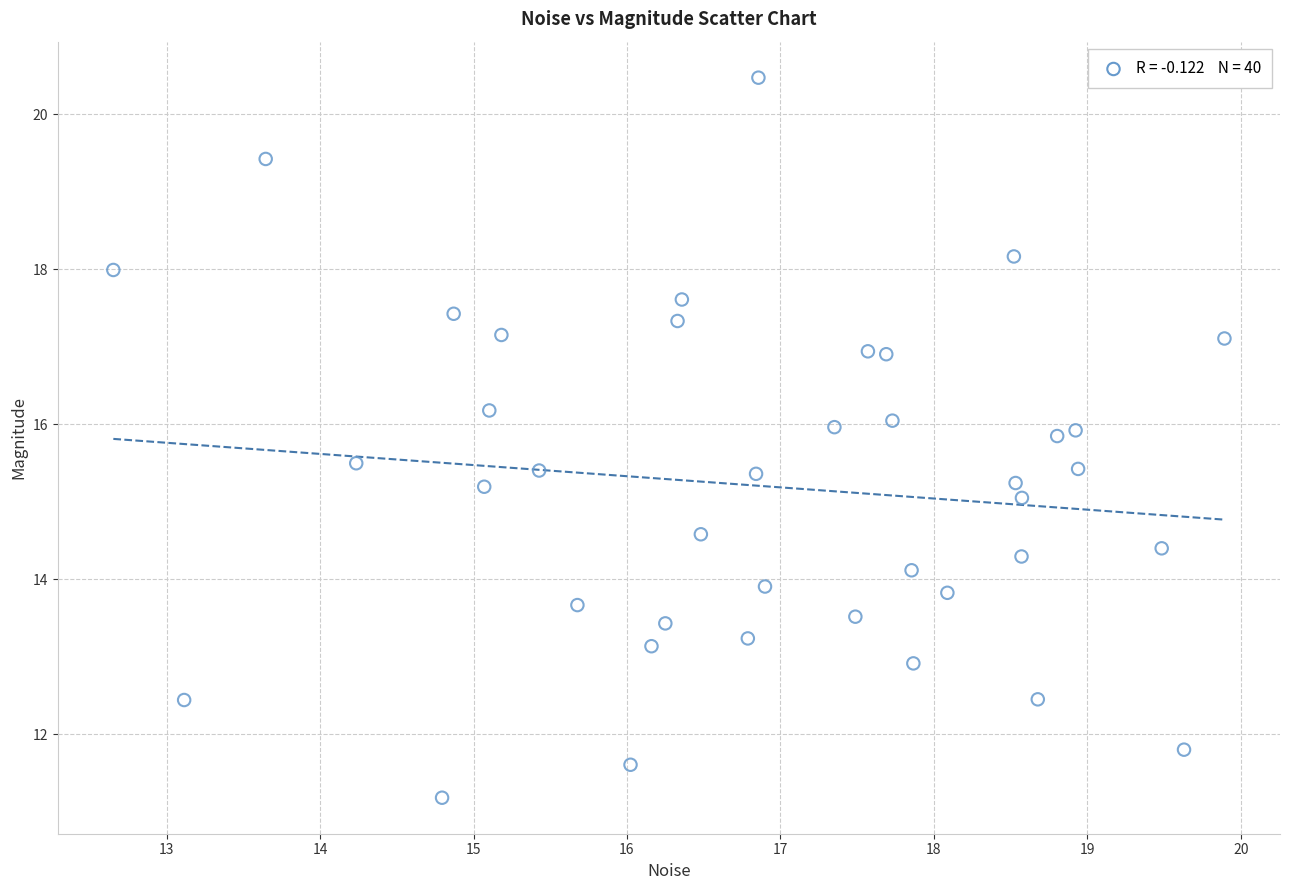

What is the range of X values (max minus min)?

7.2